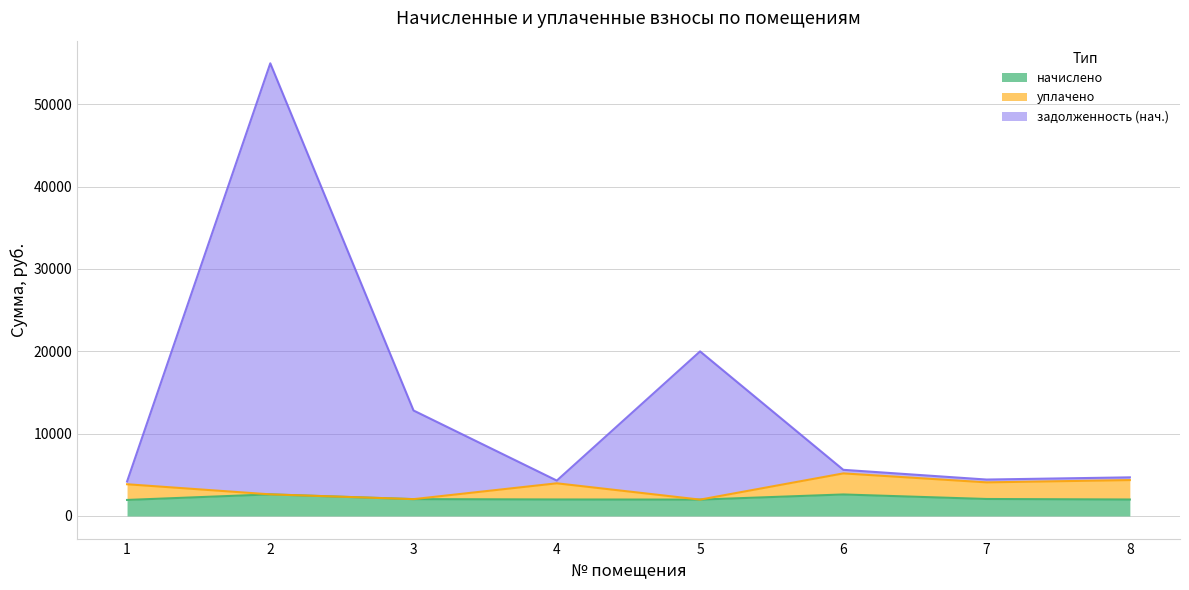

Where is задолженность (нач.) nearest to the value 29564?

5